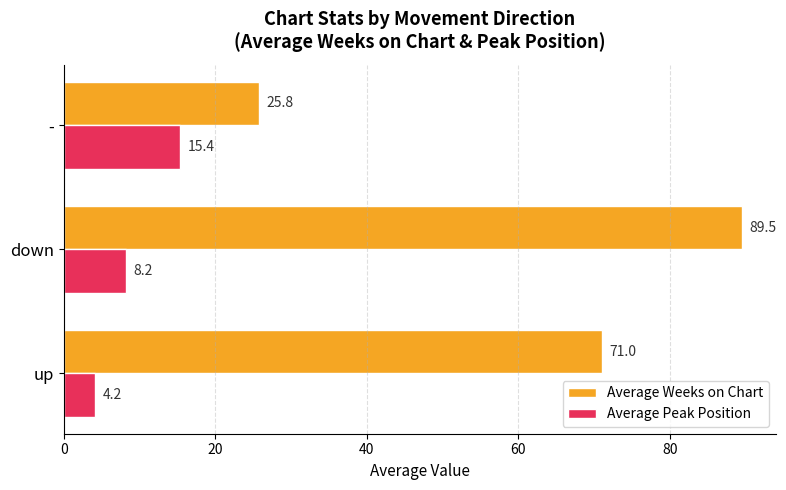

What is the difference between the highest and lowest values at up?

66.8